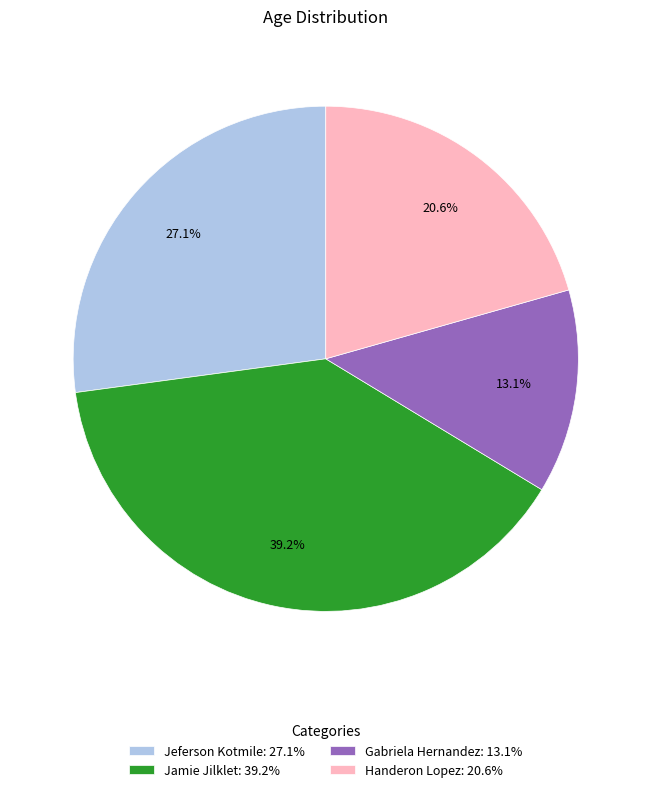

Is it true that Gabriela Hernandez is 3% of the pie?

False